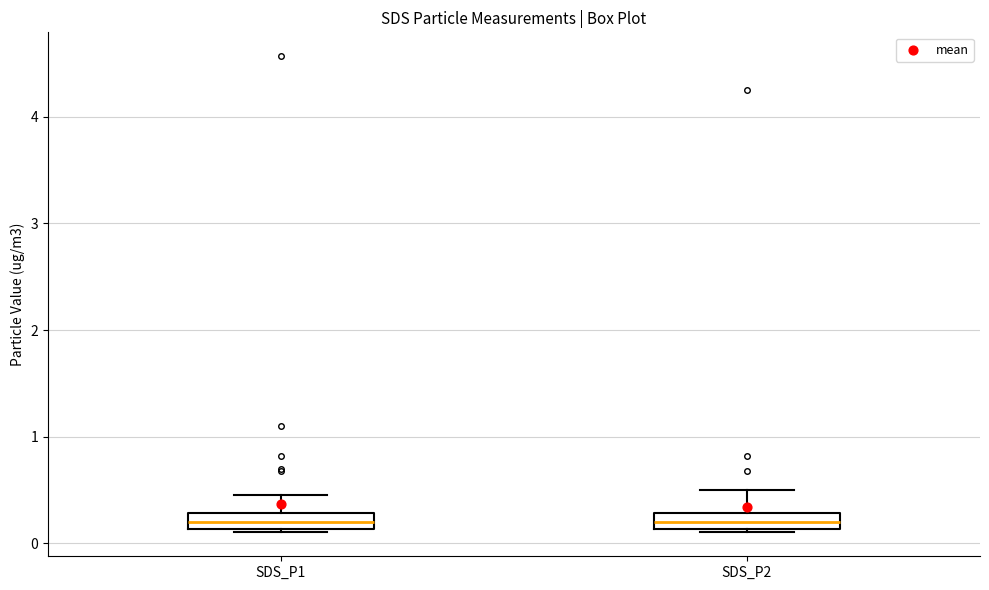

Where does the median line of the box for SDS_P1 sit on the y-axis? The values are not printed on the chart, so give them approximately, as read against the axis.

0.2